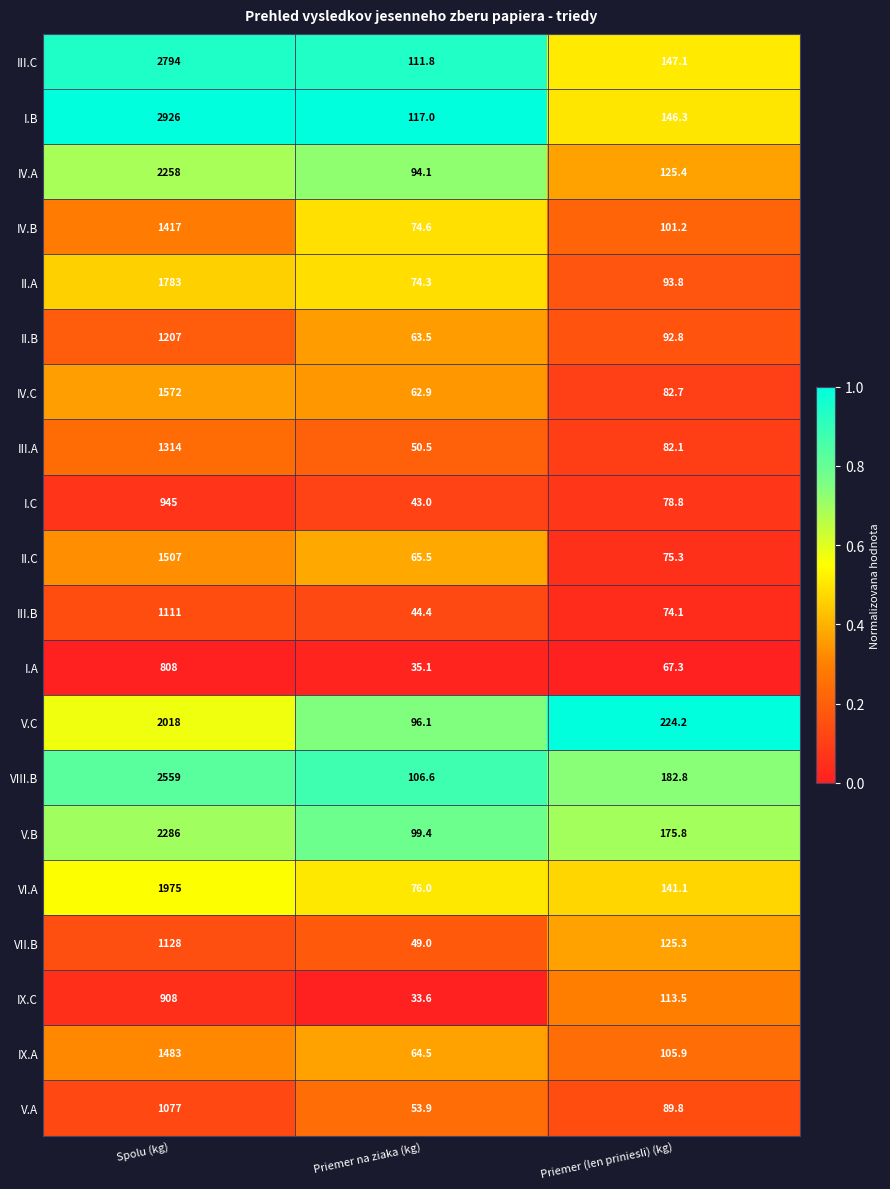

What is the difference between the IV.C values at Spolu (kg) and Priemer (len priniesli) (kg)?

1489.3